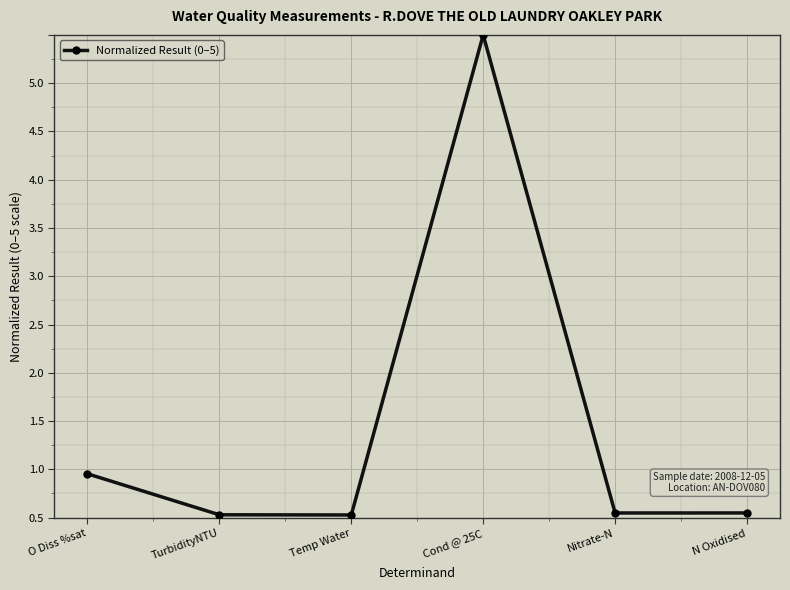

What is the change in value from Cond @ 25C to Nitrate-N?

-5.0